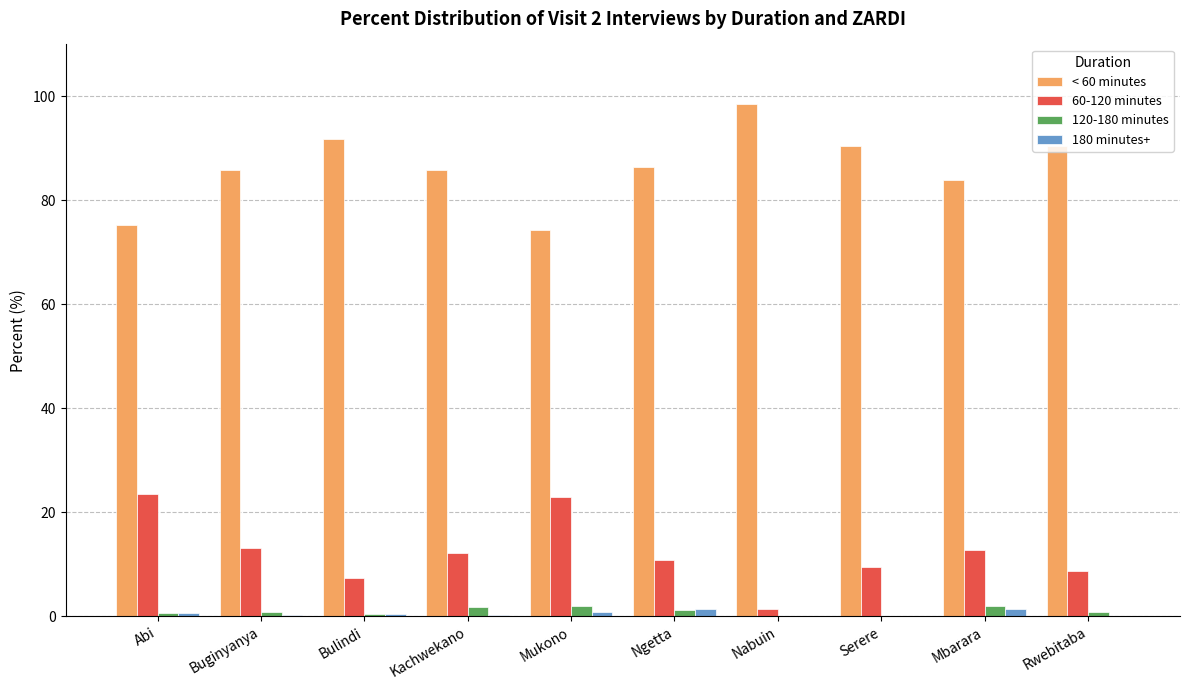

Is it true that < 60 minutes equals 85.9 at Kachwekano?

True